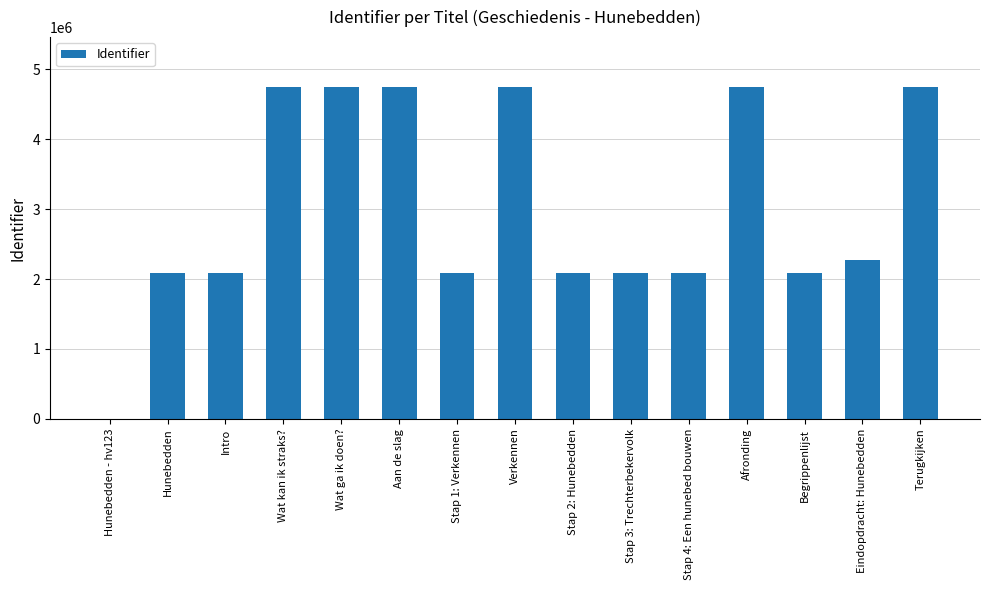

Between Stap 4: Een hunebed bouwen and Hunebedden - hv123, which is larger?

Stap 4: Een hunebed bouwen